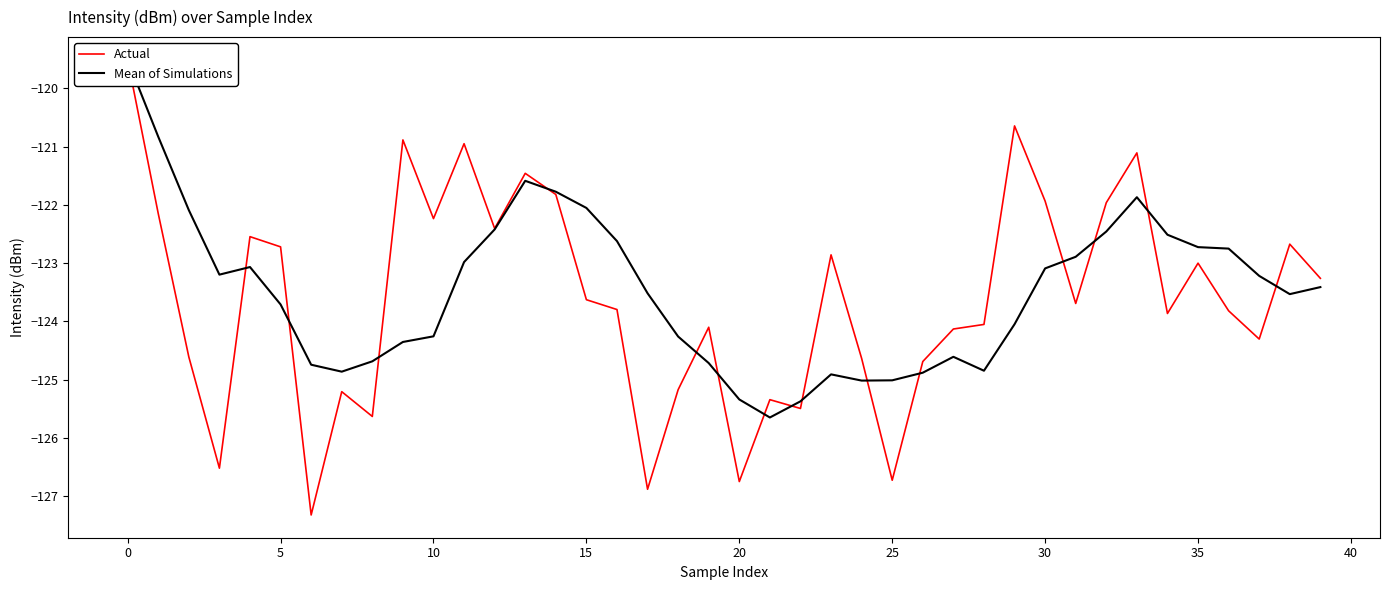

How many interior local peaks does the Actual series have?

12